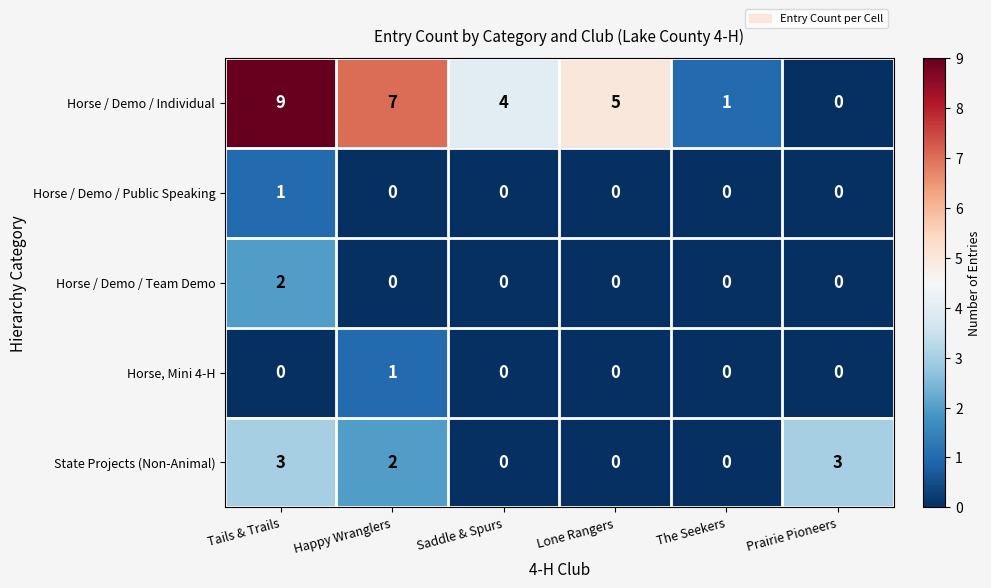

How many distinct data groups are displayed?

5